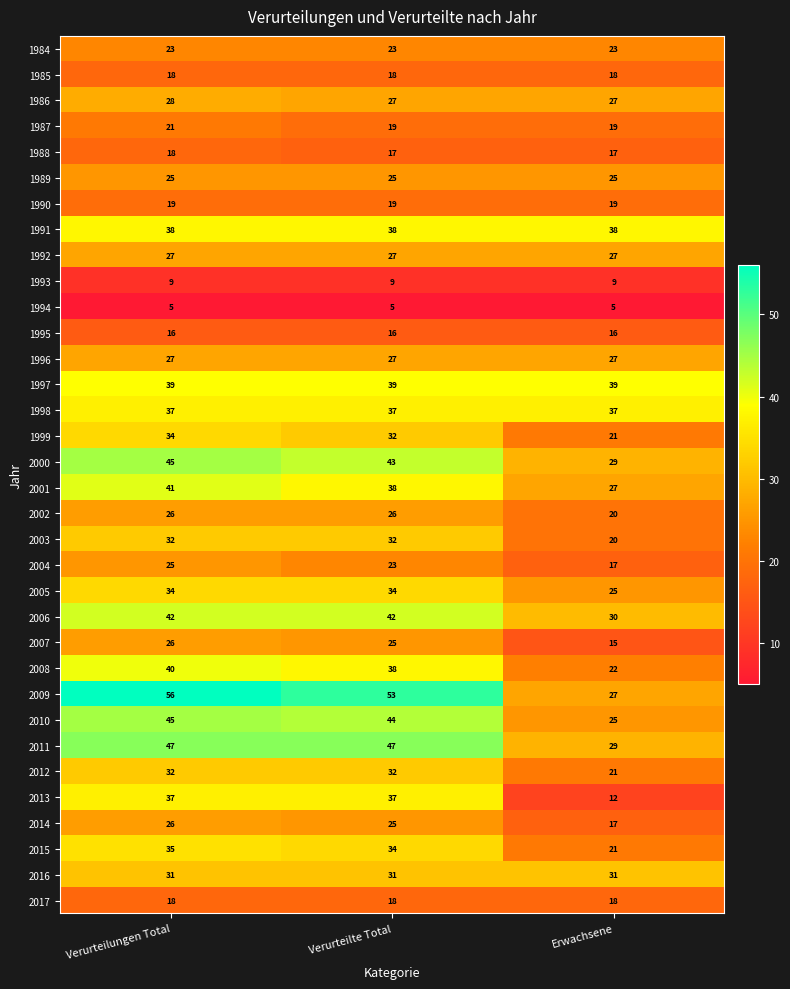

What is the sum of the 1985 values at Verurteilungen Total and Verurteilte Total?

36